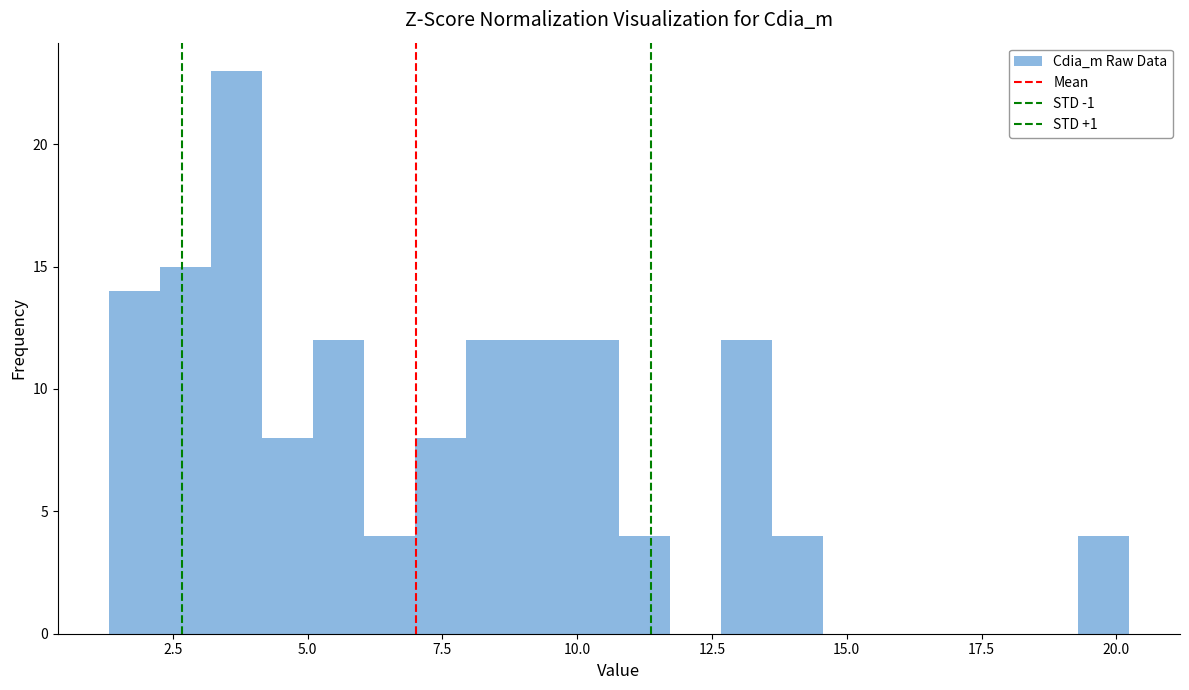

Around what value on the x-axis is the tallest bar? Give the approximate position of its centre, as read against the axis.

3.5